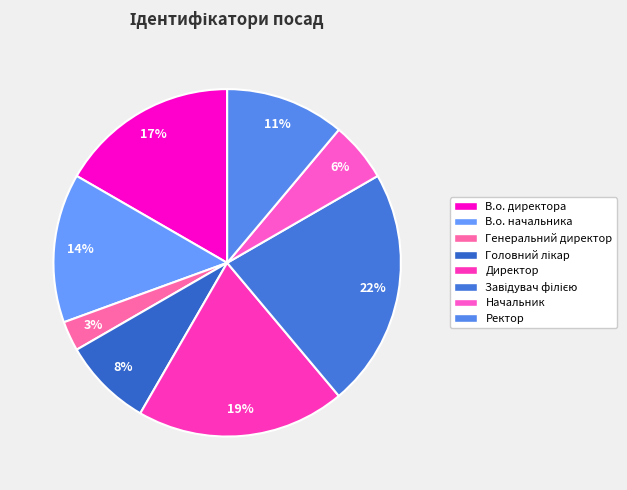

To the nearest percent, what percentage of the pie is Директор?

19%